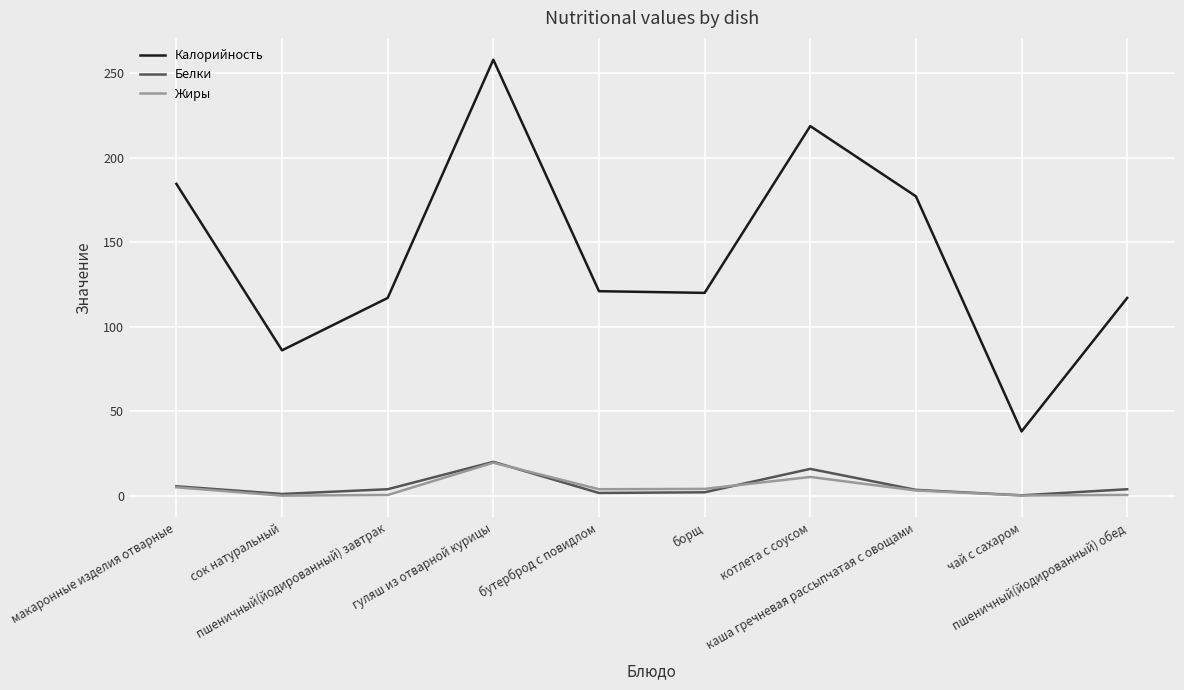

Which series changed the most between сок натуральный and борщ?

Калорийность